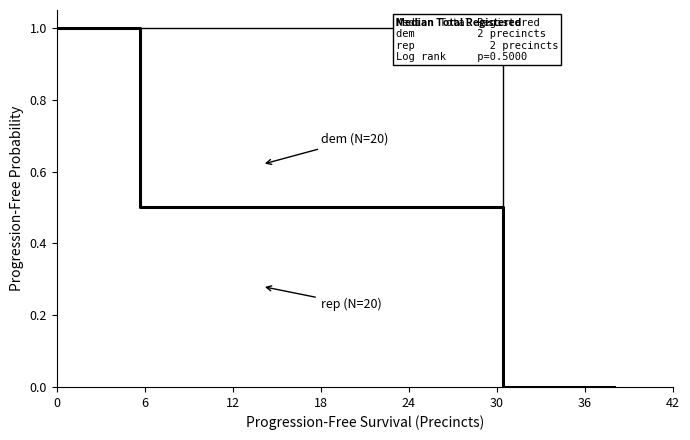

True or false: rep (N=20) and dem (N=20) intersect in this chart.

False